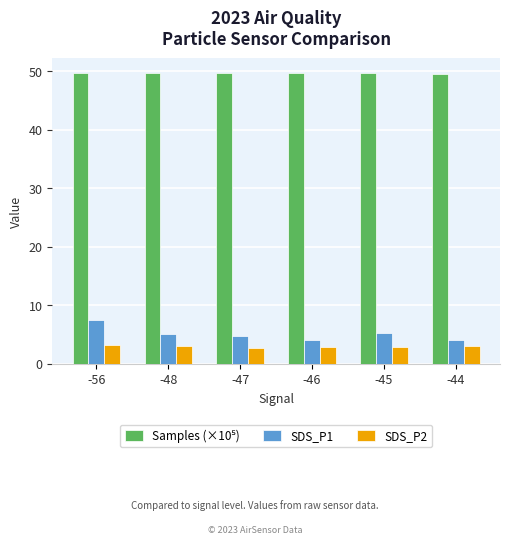

At how many categories does at least one series exceed 43?

6